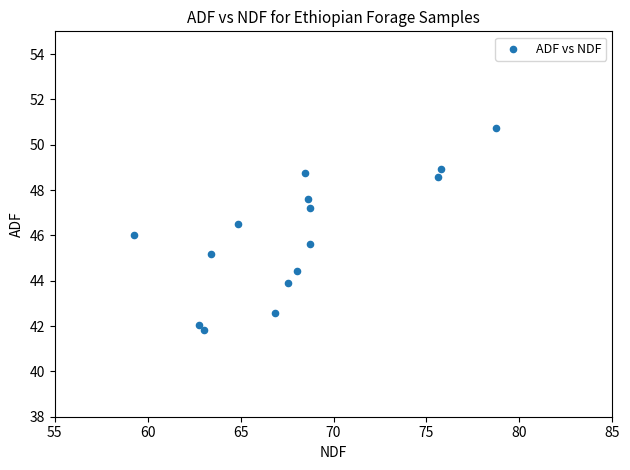

What is the range of Y values (max minus min)?

8.9